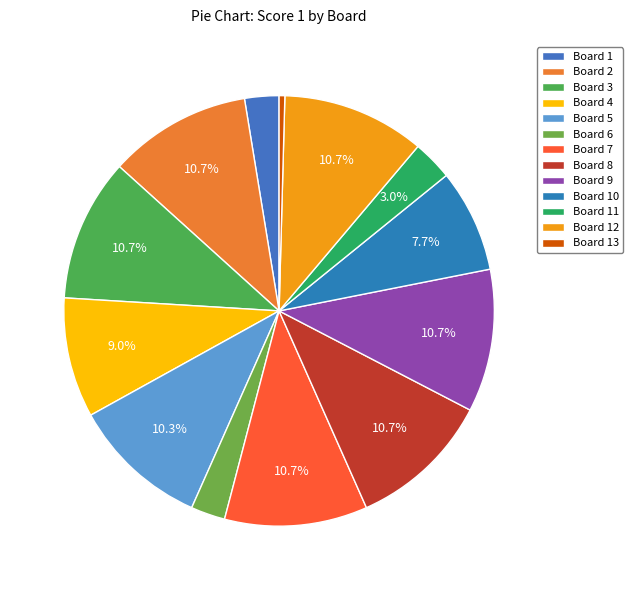

Does Board 10 represent more than half of the total?

No